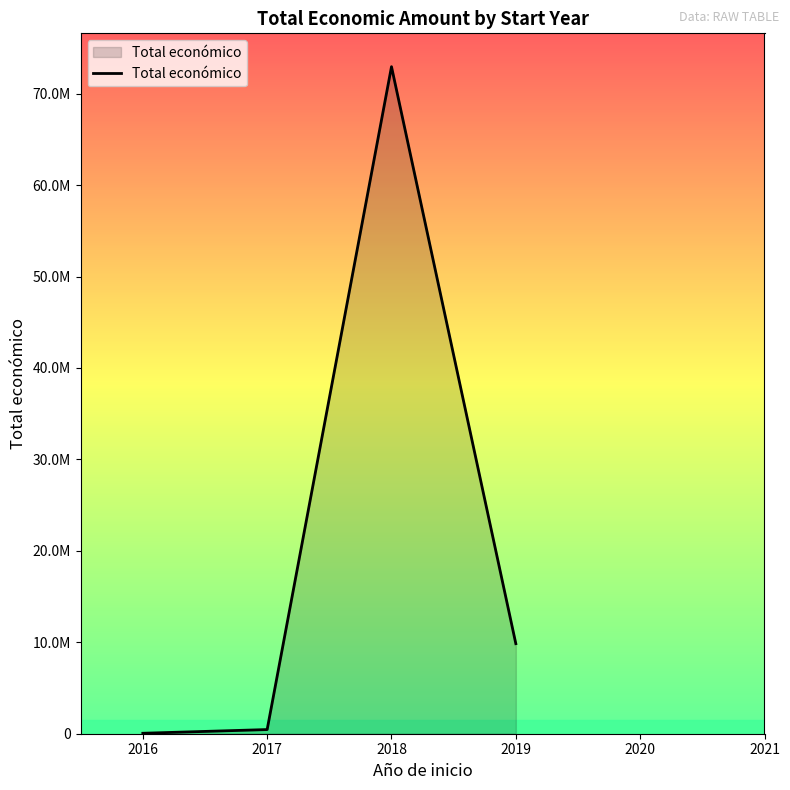

Is this an area chart (filled region under the line)?

Yes